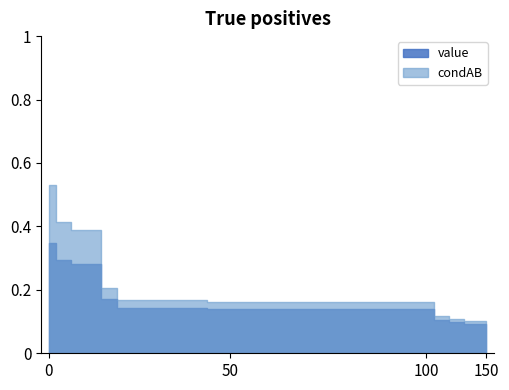

Reading left to right, extract all data points from this chart.

value: 0=0.3	1=0.3	2=0.3	3=0.3	4=0.2	5=0.1	6=0.1	7=0.1	8=0.1	9=0.1	10=0.1	11=0.1	12=0.1	13=0.1	14=0.1	15=0.1	16=0.1	17=0.1	18=0.1	19=0.1	20=0.1	21=0.1	22=0.1	23=0.1	24=0.1	25=0.1	26=0.1	27=0.1	28=0.1	29=0.1
condAB: 0=0.5	1=0.4	2=0.4	3=0.4	4=0.2	5=0.2	6=0.2	7=0.2	8=0.2	9=0.2	10=0.2	11=0.2	12=0.2	13=0.2	14=0.2	15=0.2	16=0.2	17=0.2	18=0.2	19=0.2	20=0.2	21=0.2	22=0.2	23=0.2	24=0.2	25=0.2	26=0.1	27=0.1	28=0.1	29=0.1